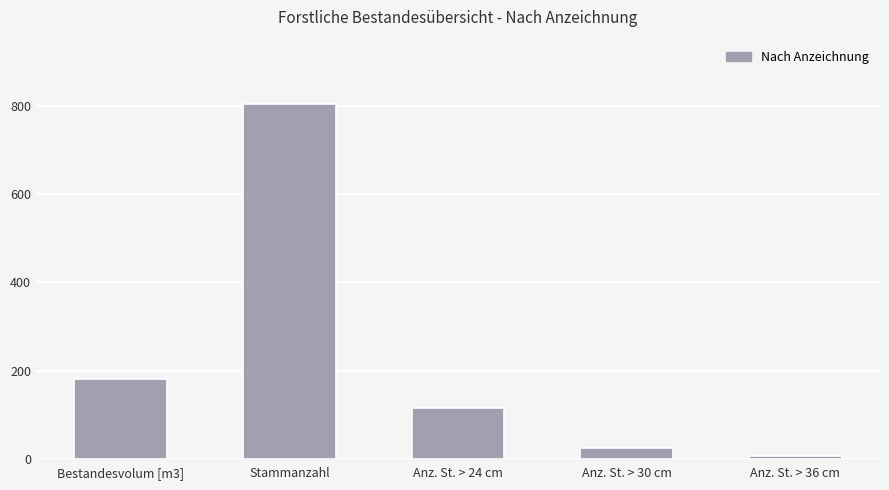

At which category does the chart reach its peak across all series?

Stammanzahl